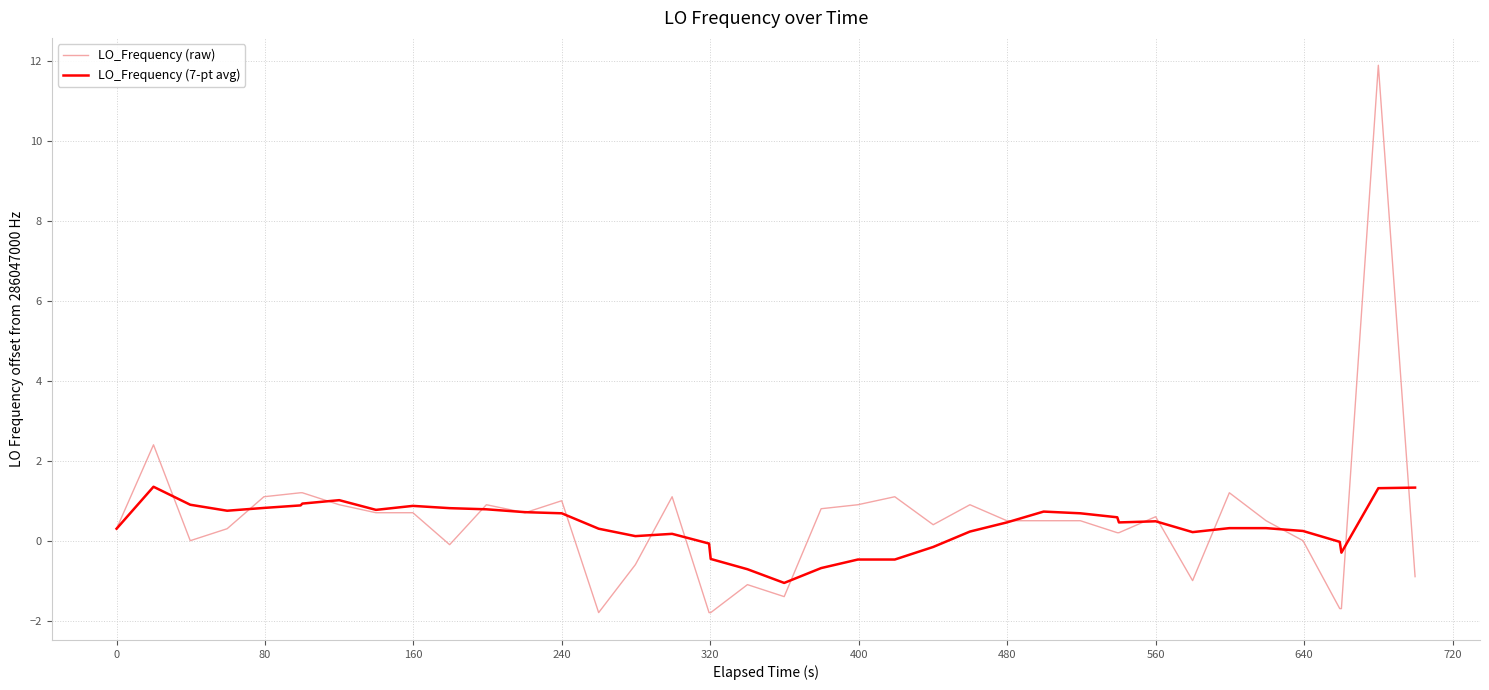

List the series in order of their peak value, highest first.

LO_Frequency (raw), LO_Frequency (7-pt avg)